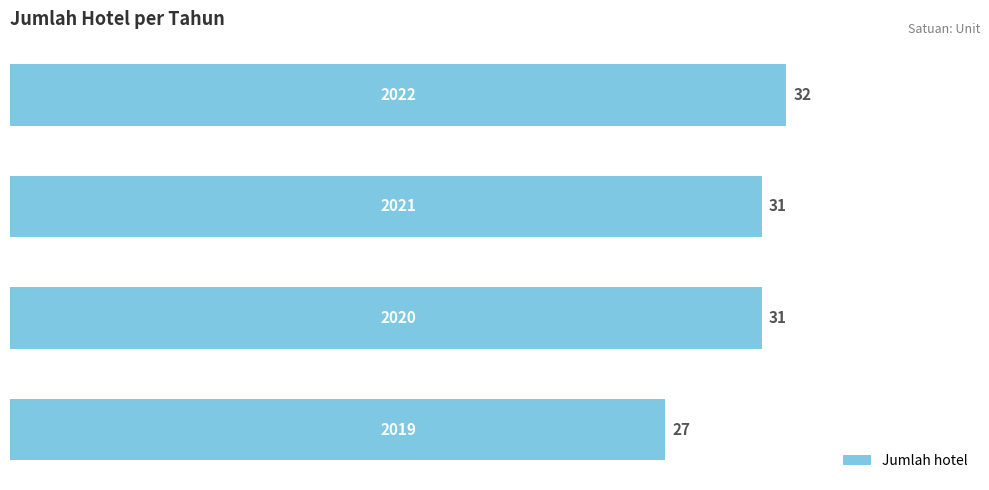

How many bars are there in total?

4